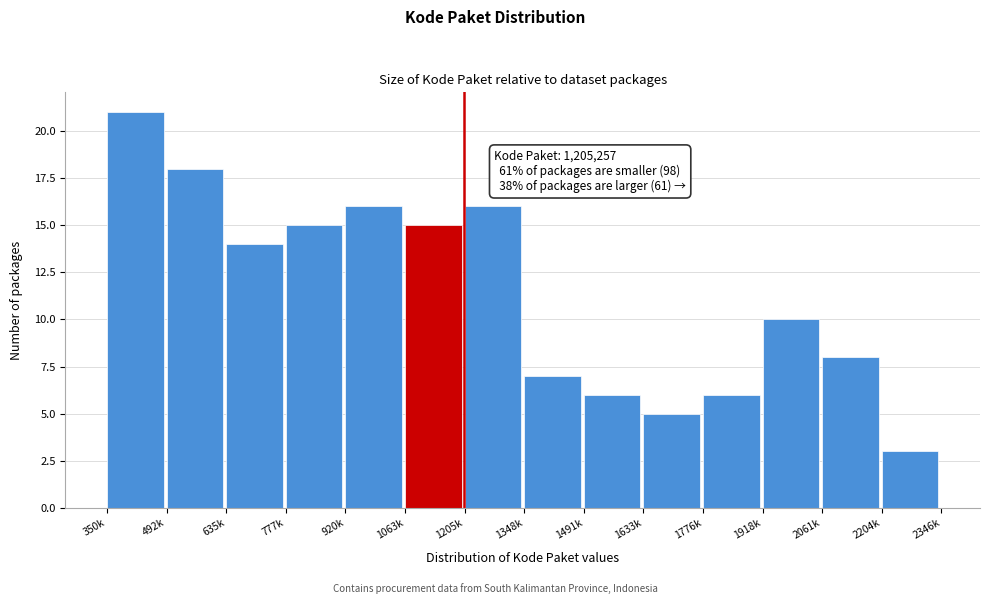

Reading left to right, list all the values displayed in this chart.

21	18	14	15	16	15	16	7	6	5	6	10	8	3